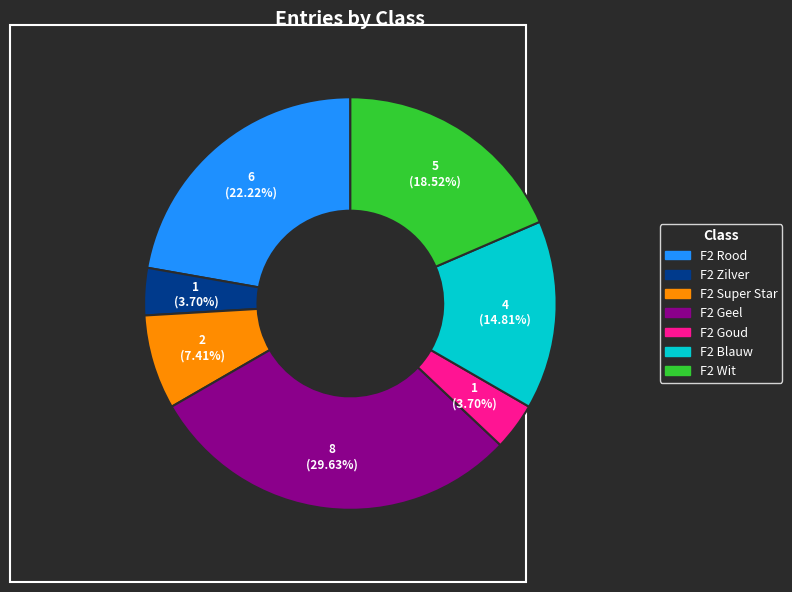

To the nearest percent, what percentage of the pie is F2 Super Star?

7%